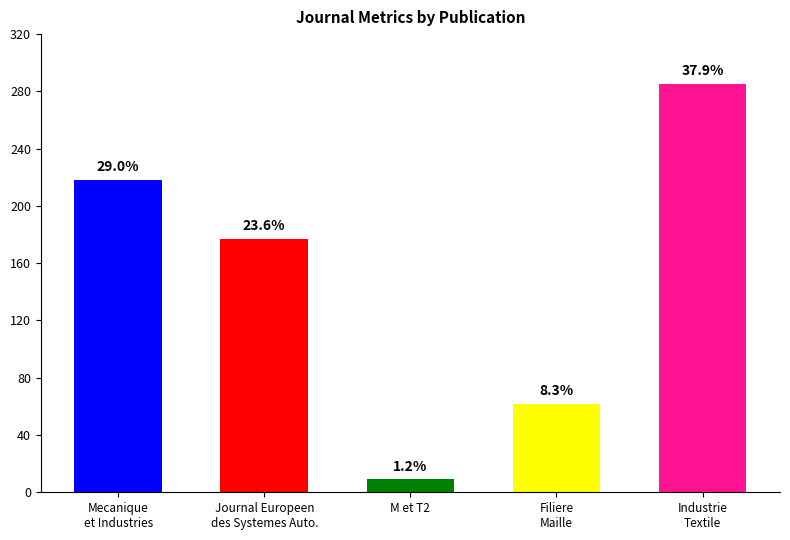

The value at Mecanique
et Industries is 357. True or false?

False